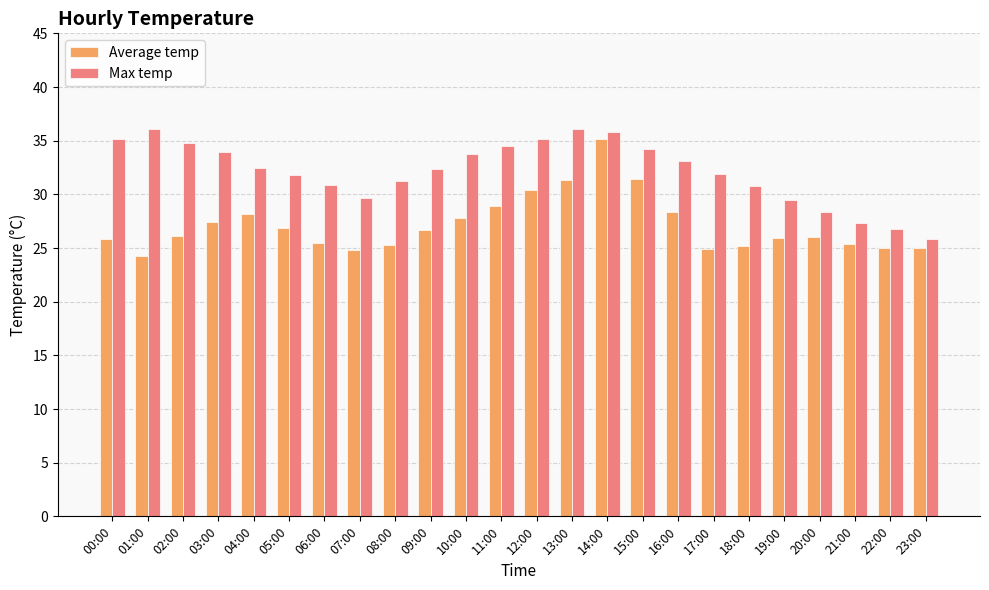

Rank the series by their average value, from lowest to highest.

Average temp, Max temp